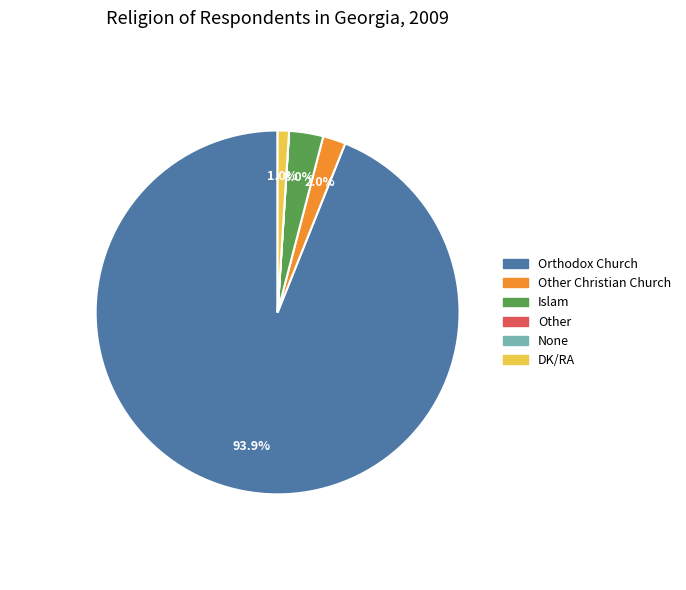

Is there any slice that represents more than half of the pie?

Yes